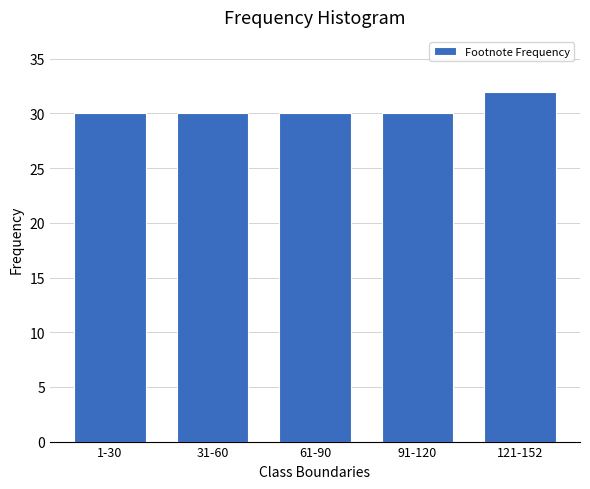

Reading left to right, extract all data points from this chart.

1-30=30	31-60=30	61-90=30	91-120=30	121-152=32